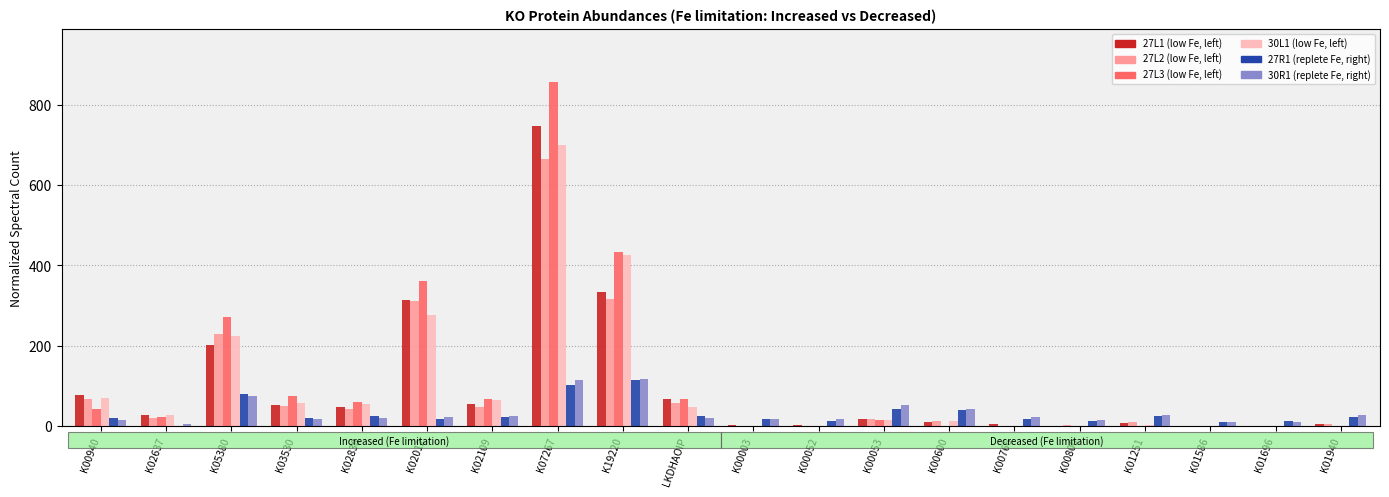

What is the total value across all series at K00053?

162.0